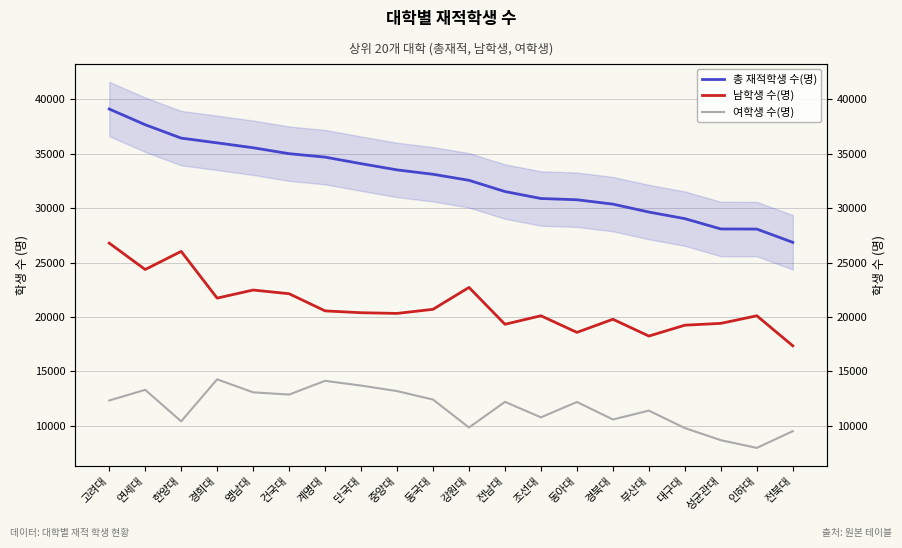

Is this an area chart (filled region under the line)?

No